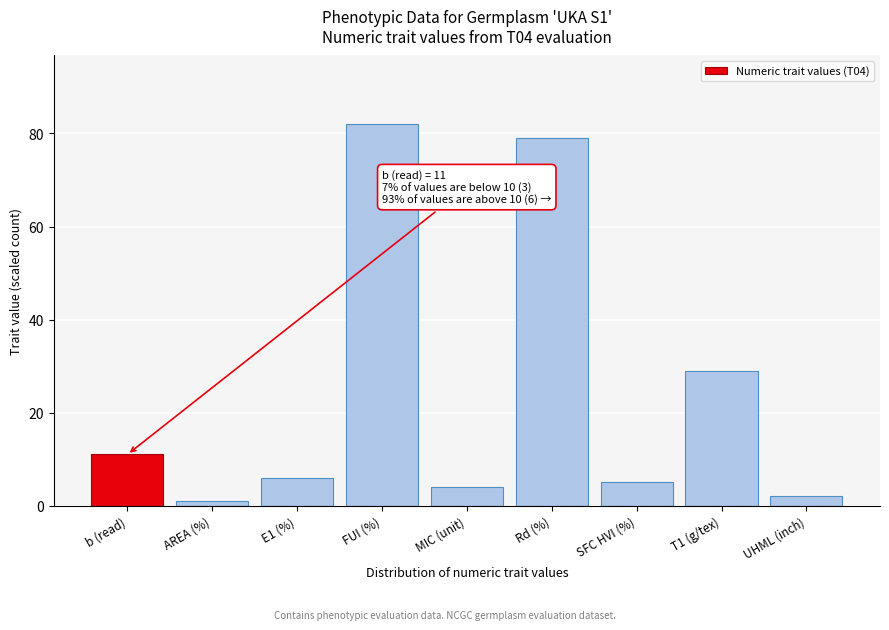

Reading left to right, list all the values displayed in this chart.

11	1	6	82	4	79	5	29	2